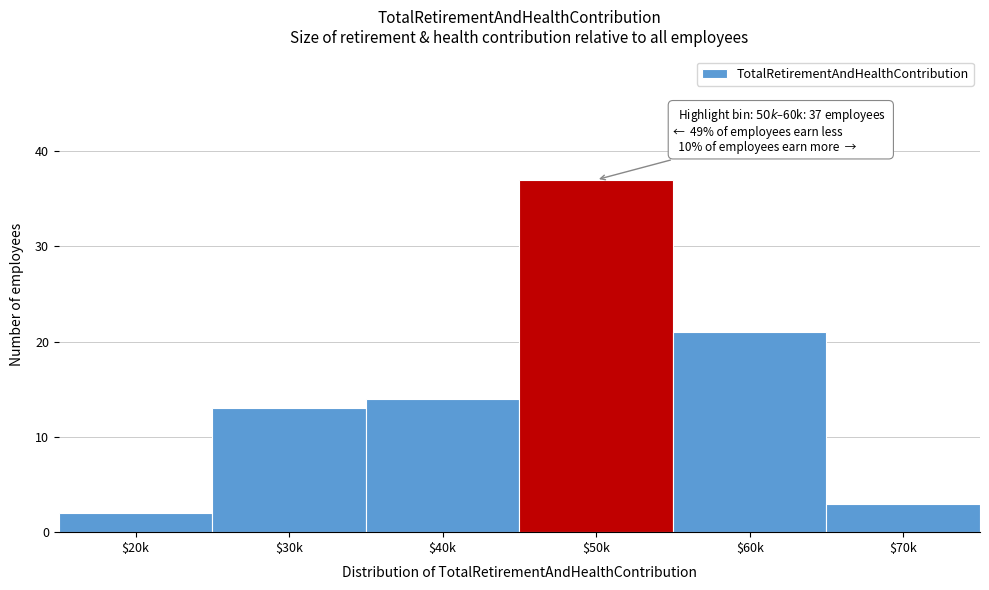

Reading left to right, transcribe all the data shown in this chart.

2	13	14	37	21	3